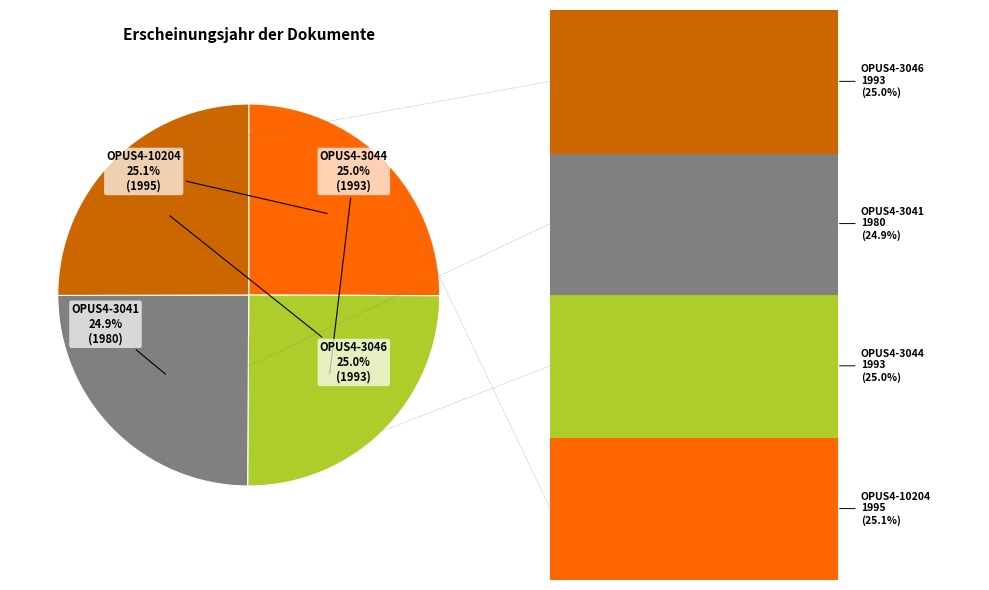

Does any single category account for the majority?

No